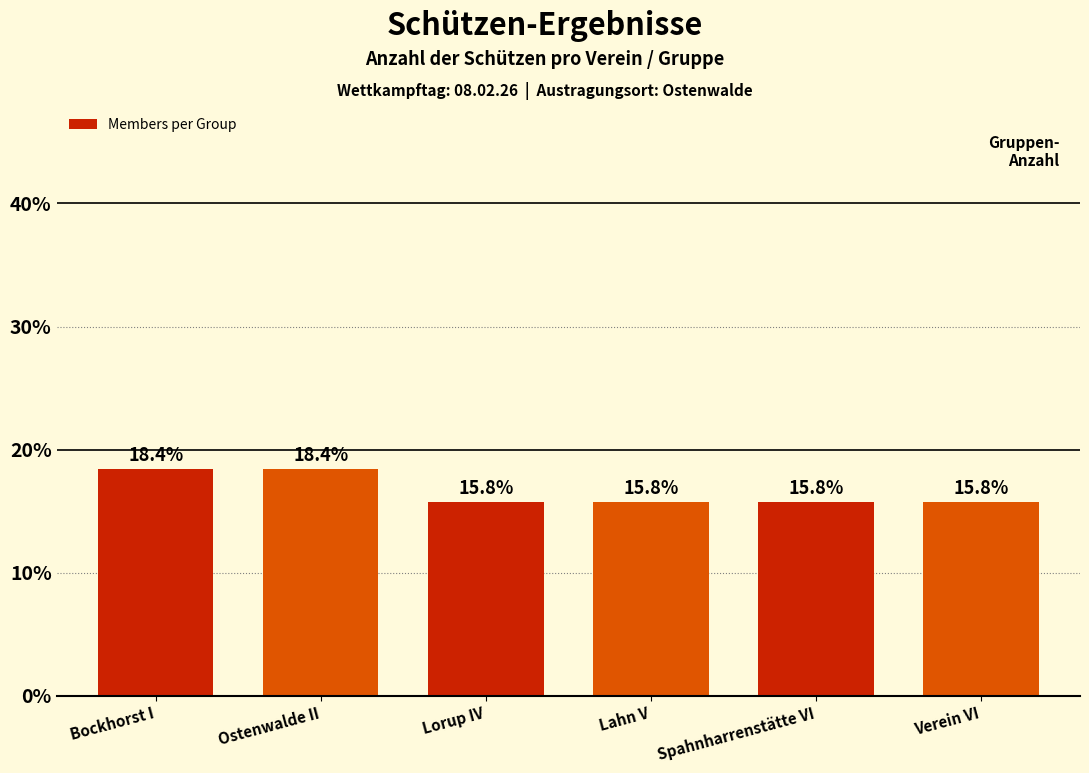

Reading right to left, extract all data points from this chart.

Verein VI=15.8	Spahnharrenstätte VI=15.8	Lahn V=15.8	Lorup IV=15.8	Ostenwalde II=18.4	Bockhorst I=18.4